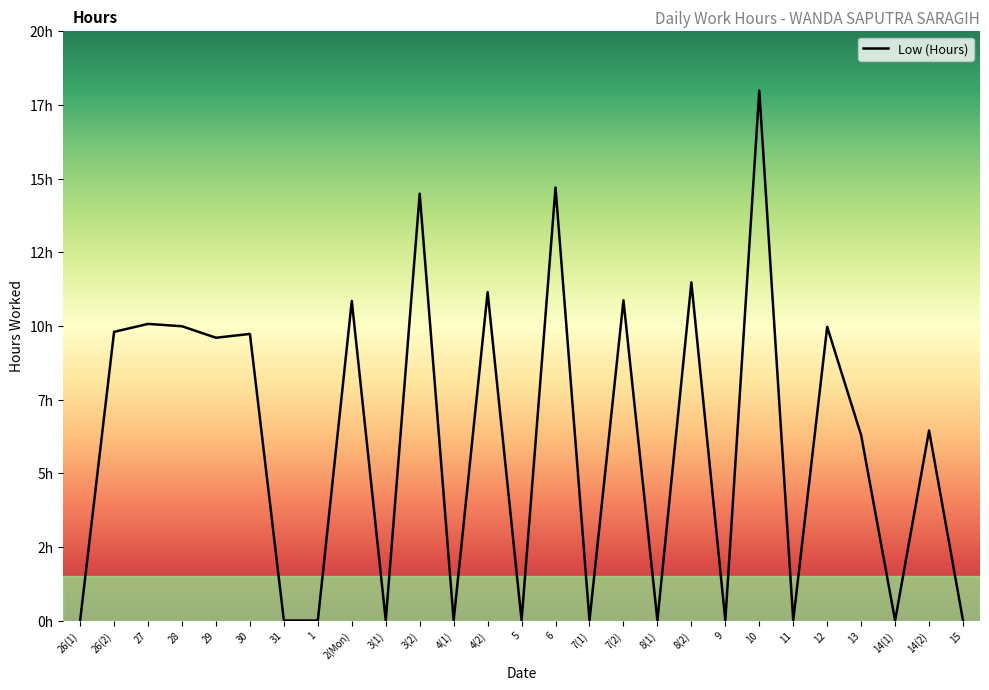

Where does the data first go above 6?

26(2)